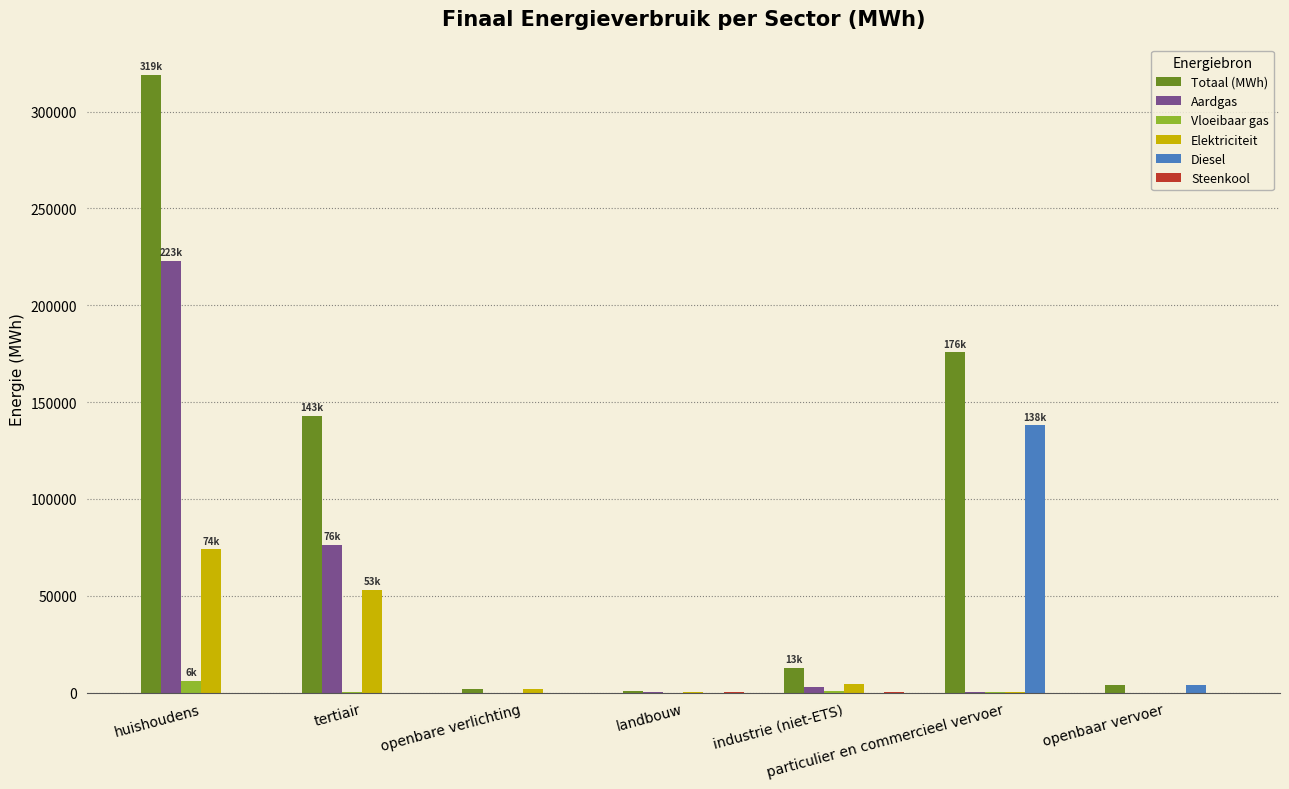

What is the total value across all series at openbare verlichting?

3769.5